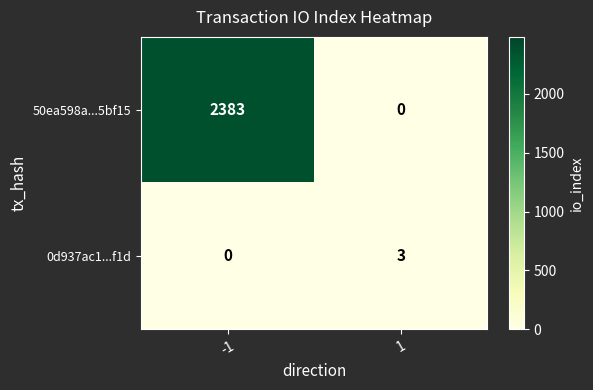

What is the total value across all series at -1?

2383